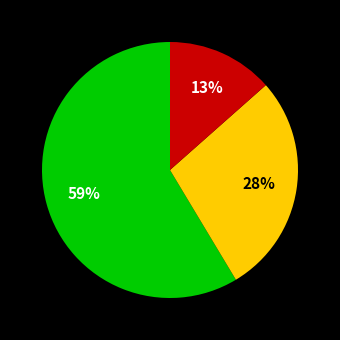

How many segments does this pie chart have?

3